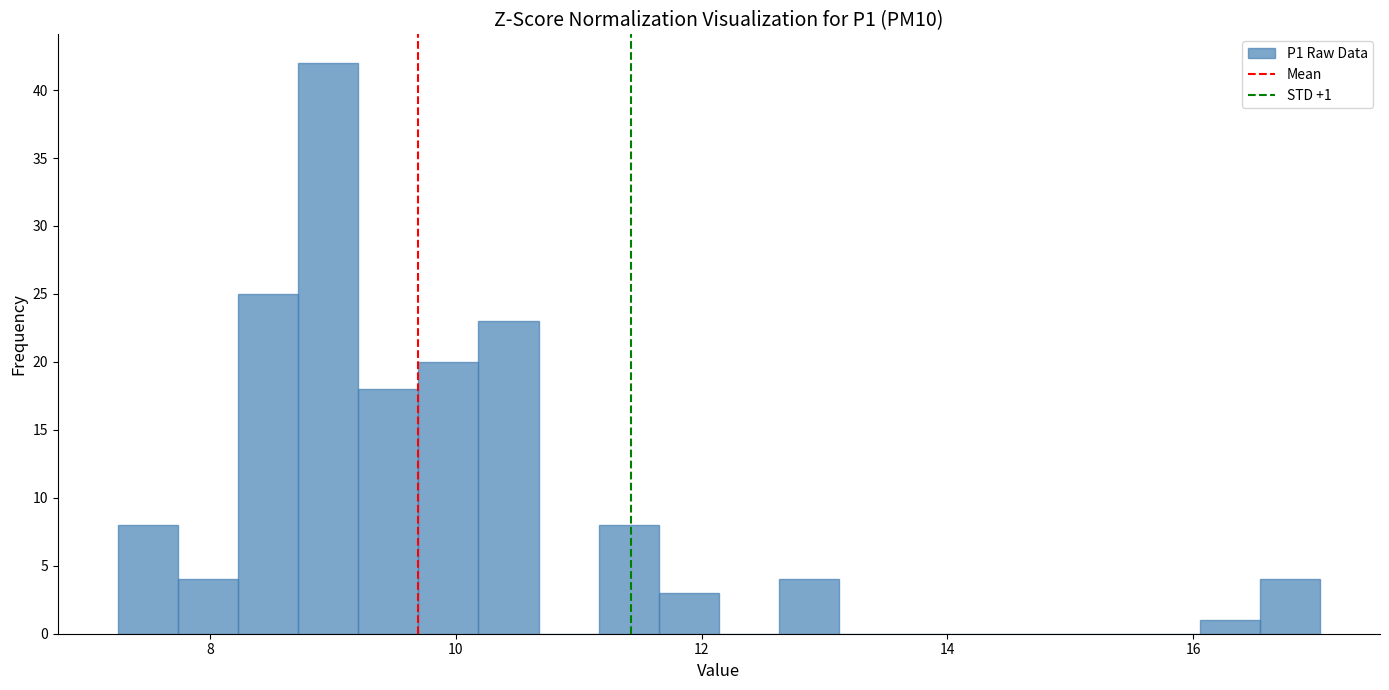

Read against the x-axis, roughly where is the centre of the tallest bar?

9.0